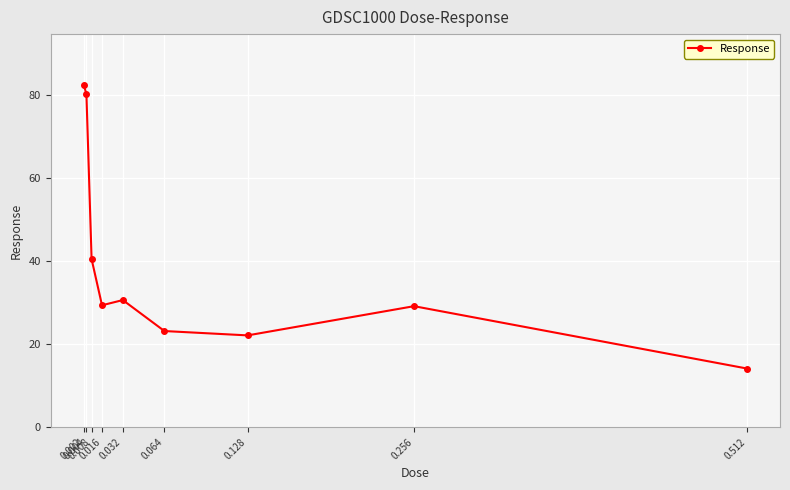

True or false: the data shows 45.7 at 0.004.

False